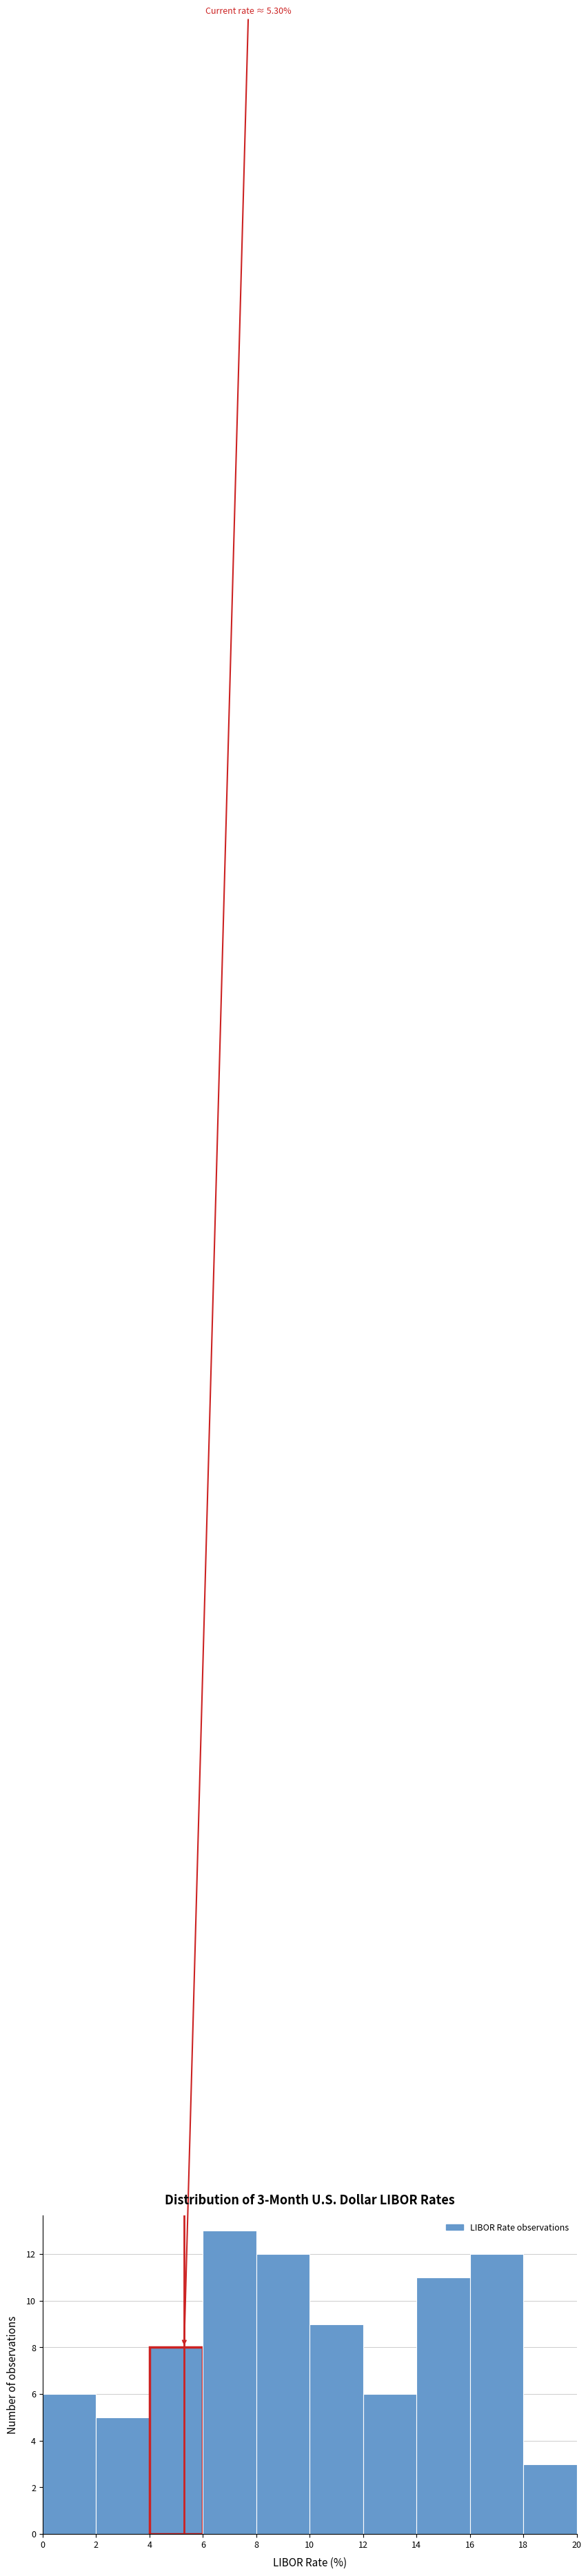

Over which range of the x-axis is the bar tallest?

6 to 8